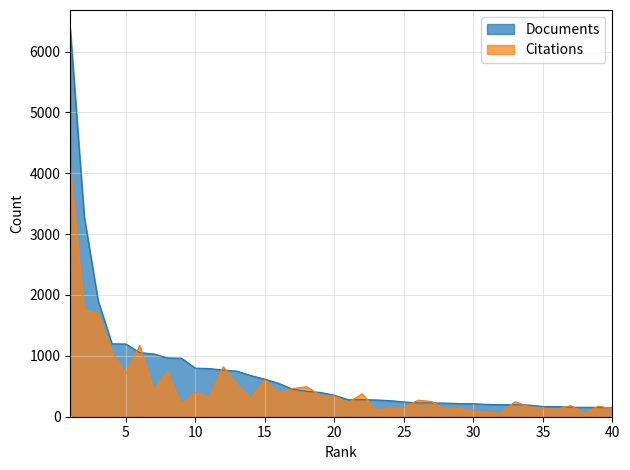

At how many categories does at least one series exceed 1730?

3